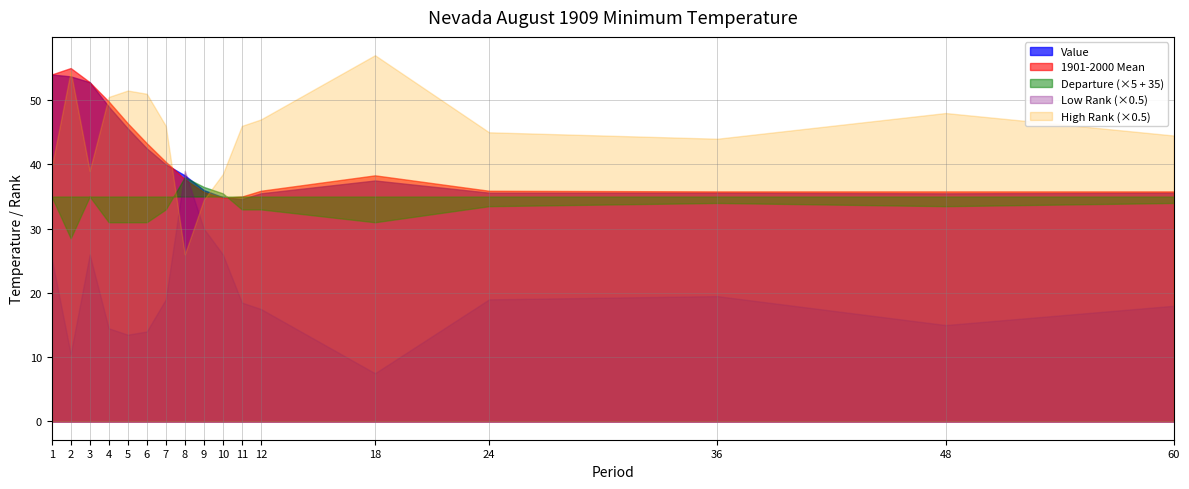

The Low Rank series shows 52.0 at 3. True or false?

True